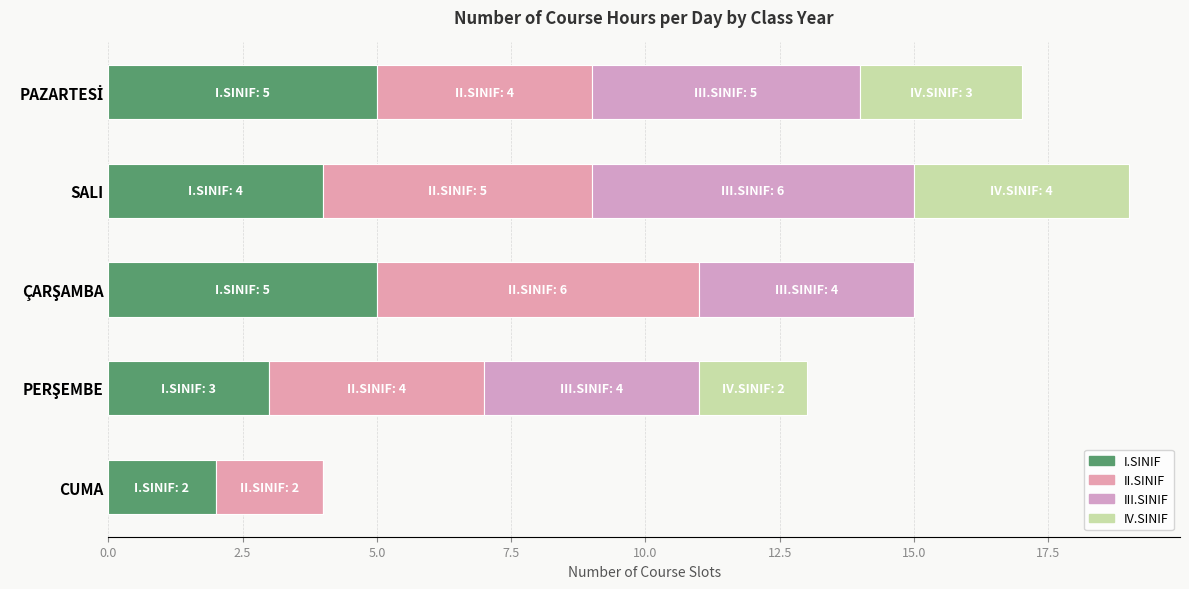

At which category is the sum across all series the highest?

SALI